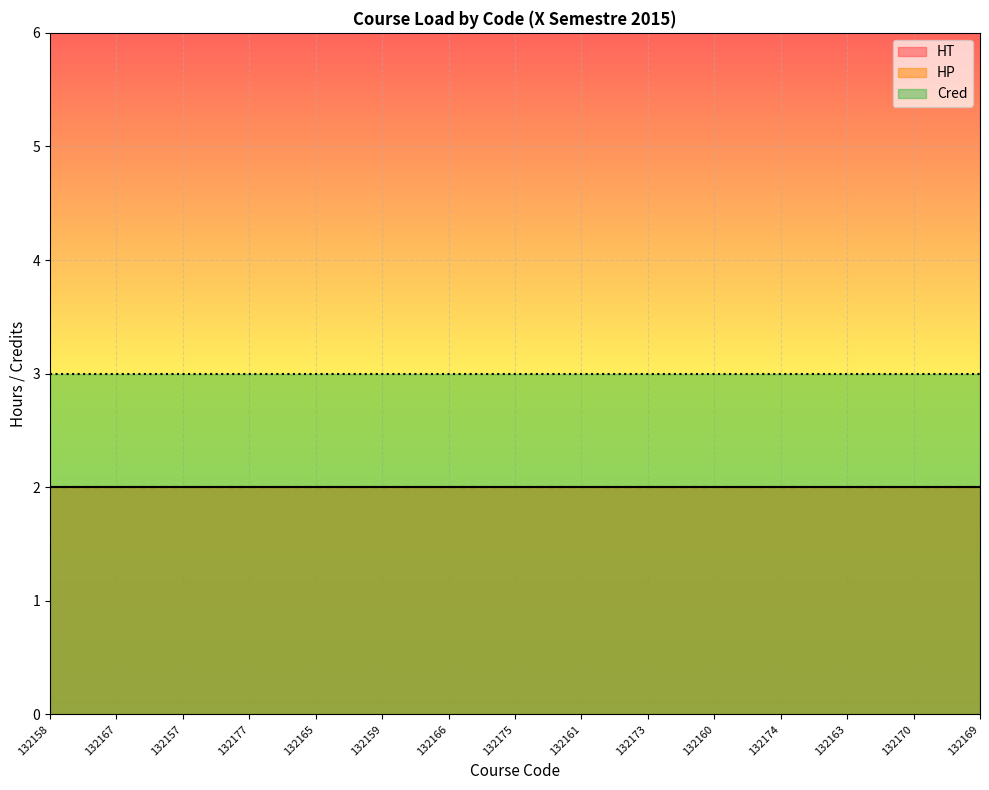

What is the highest value of the HP series?

2